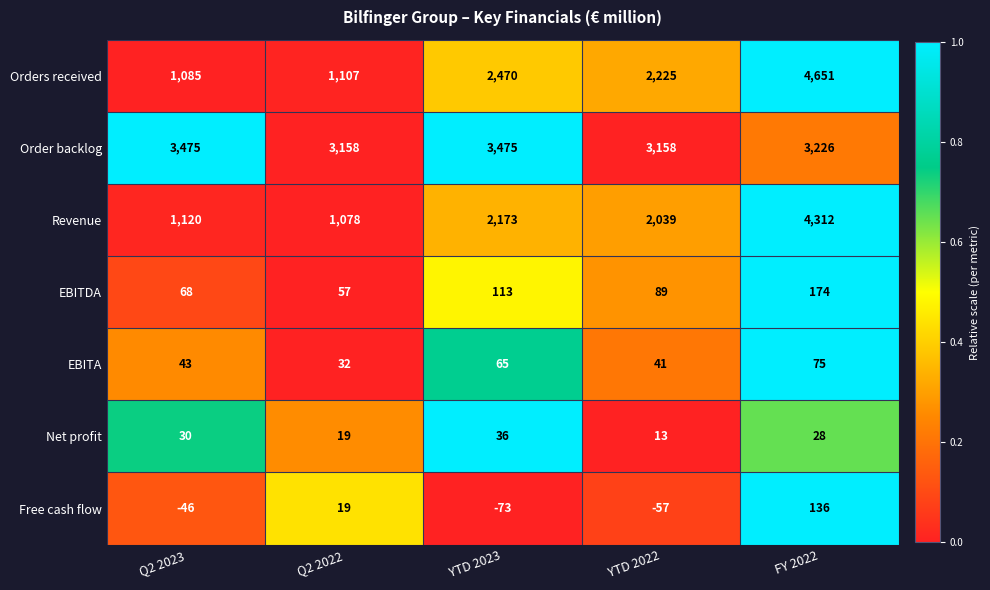

The Net profit series shows 13 at YTD 2022. True or false?

True